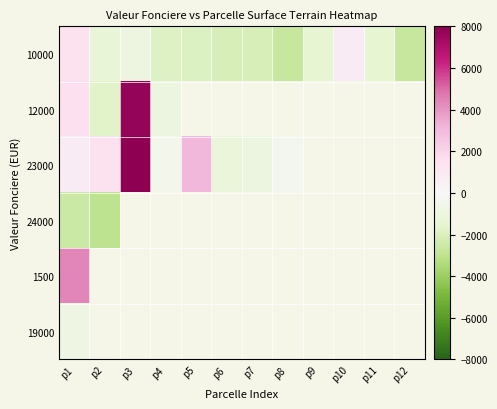

Rank the series at p1 from highest to lowest value.

1500, 12000, 10000, 23000, 19000, 24000